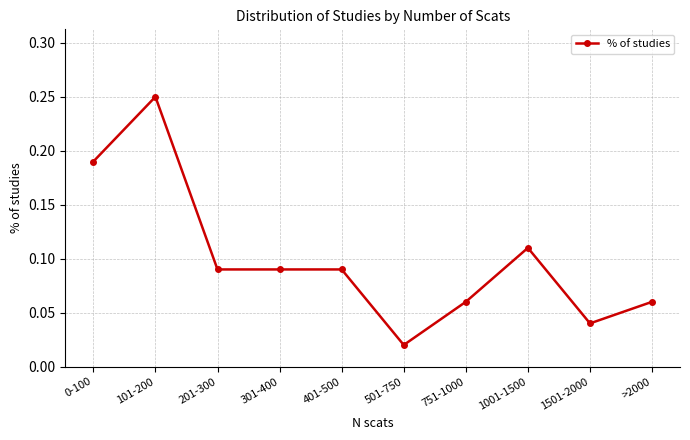

Which has a higher value, 751-1000 or 201-300?

201-300